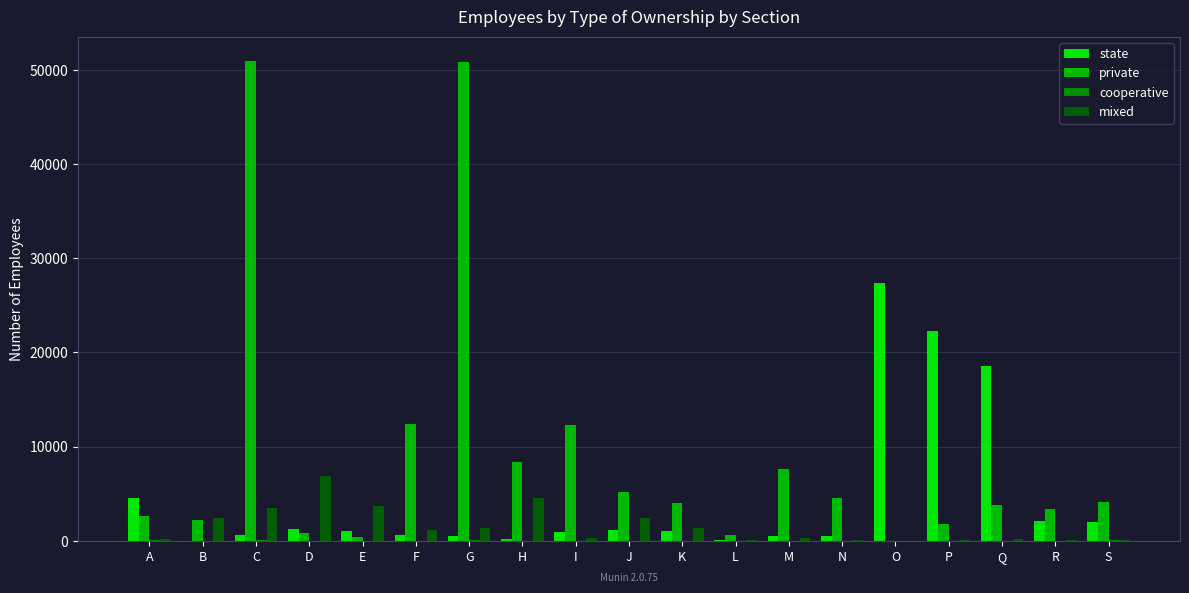

How many groups of bars are there?

19